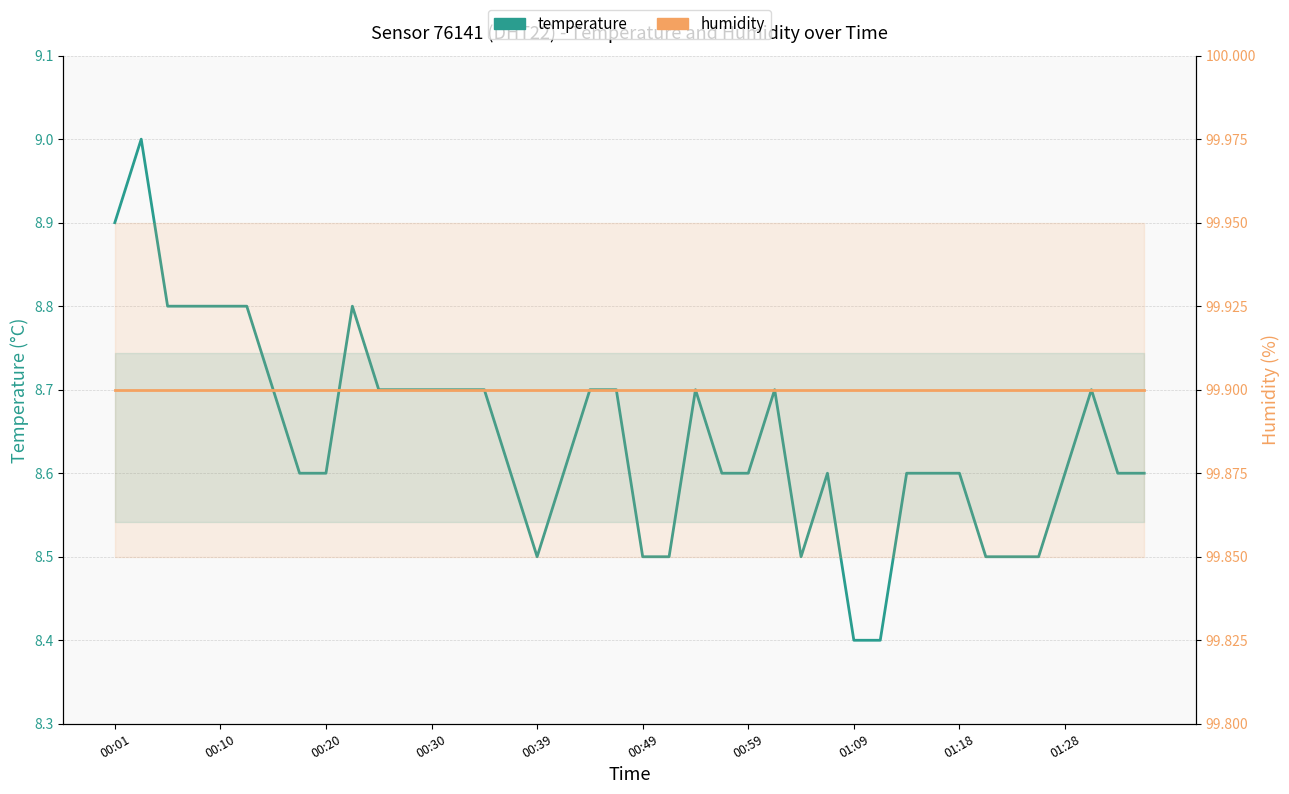

Is the value of temperature at 00:59 greater than the value of humidity at 00:20?

No